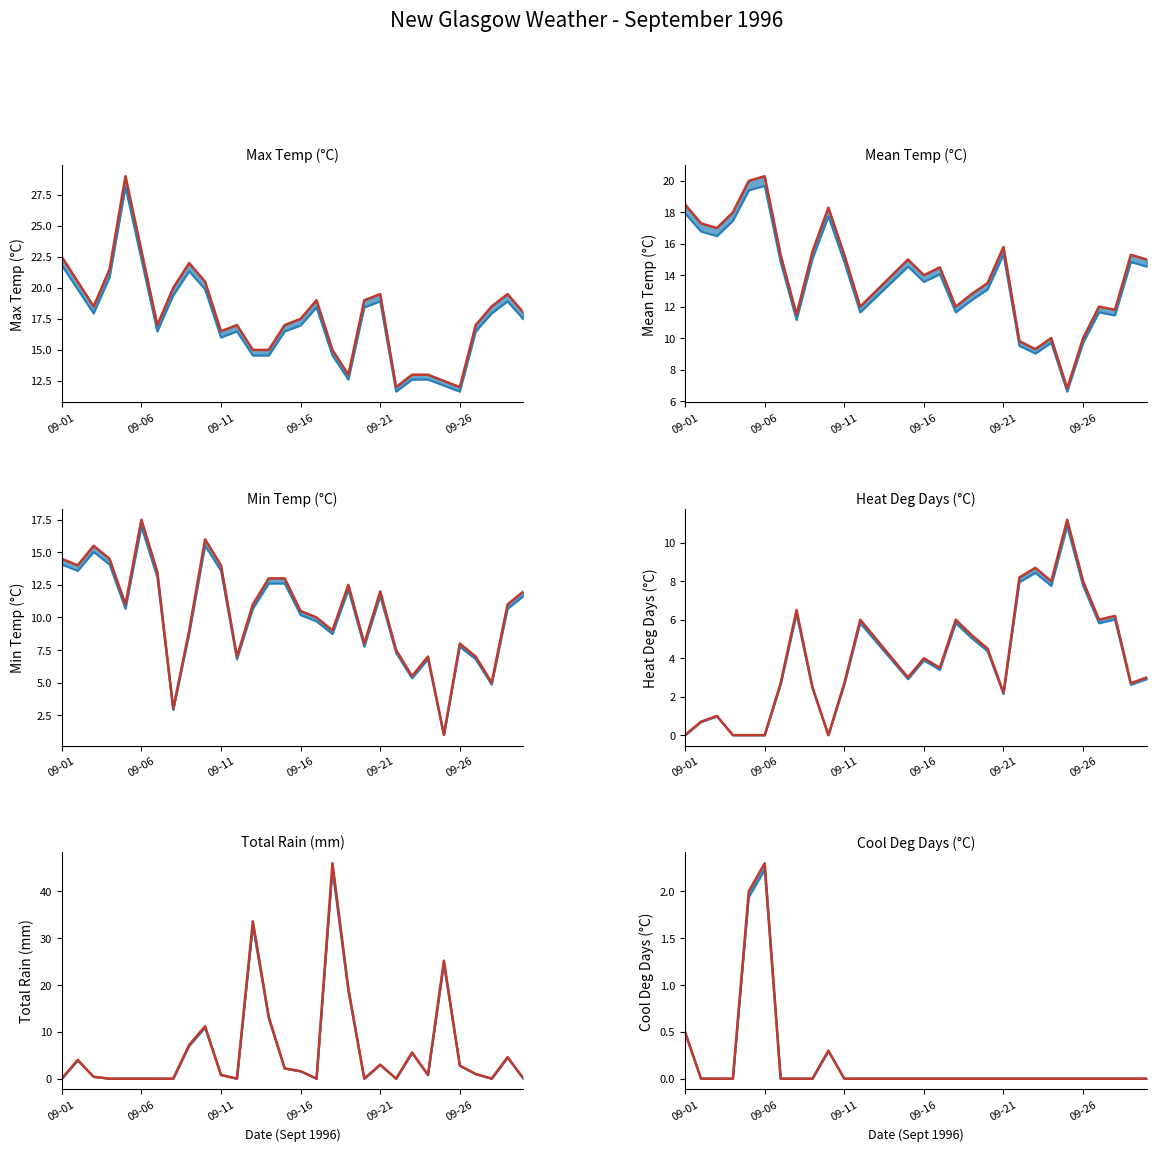

Rank the series by their maximum value, from highest to lowest.

Total Rain (mm), Max Temp (°C), Mean Temp (°C), Min Temp (°C), Heat Deg Days (°C), Cool Deg Days (°C)